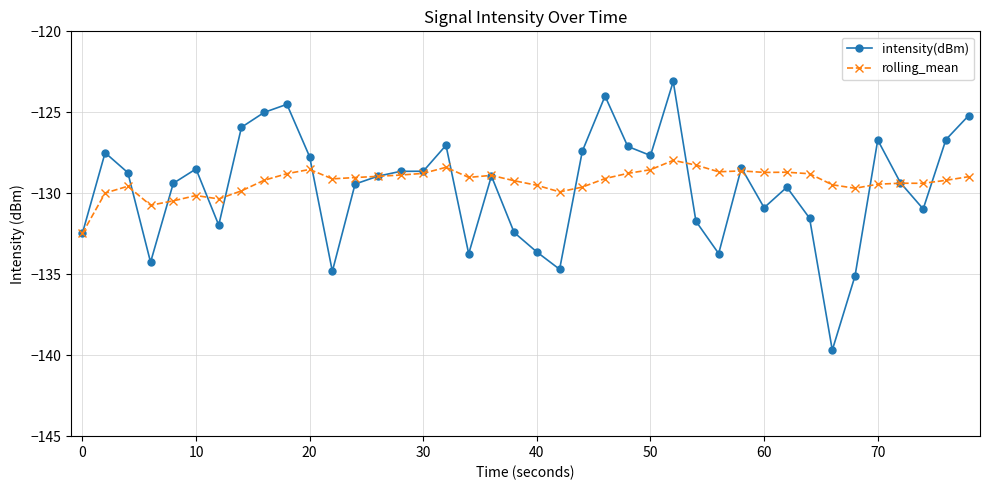

Which series has the widest spread of values?

intensity(dBm)